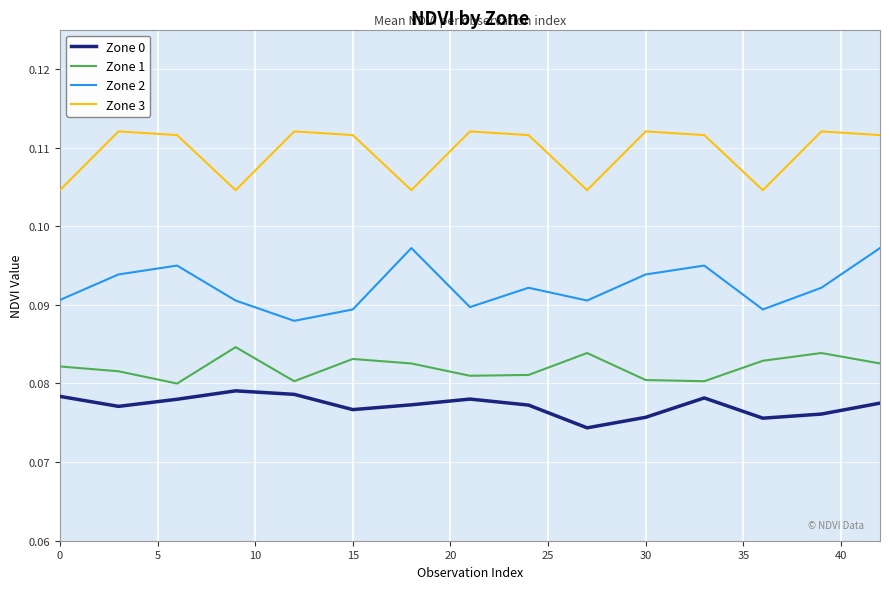

True or false: Zone 2 and Zone 0 cross at least once.

False